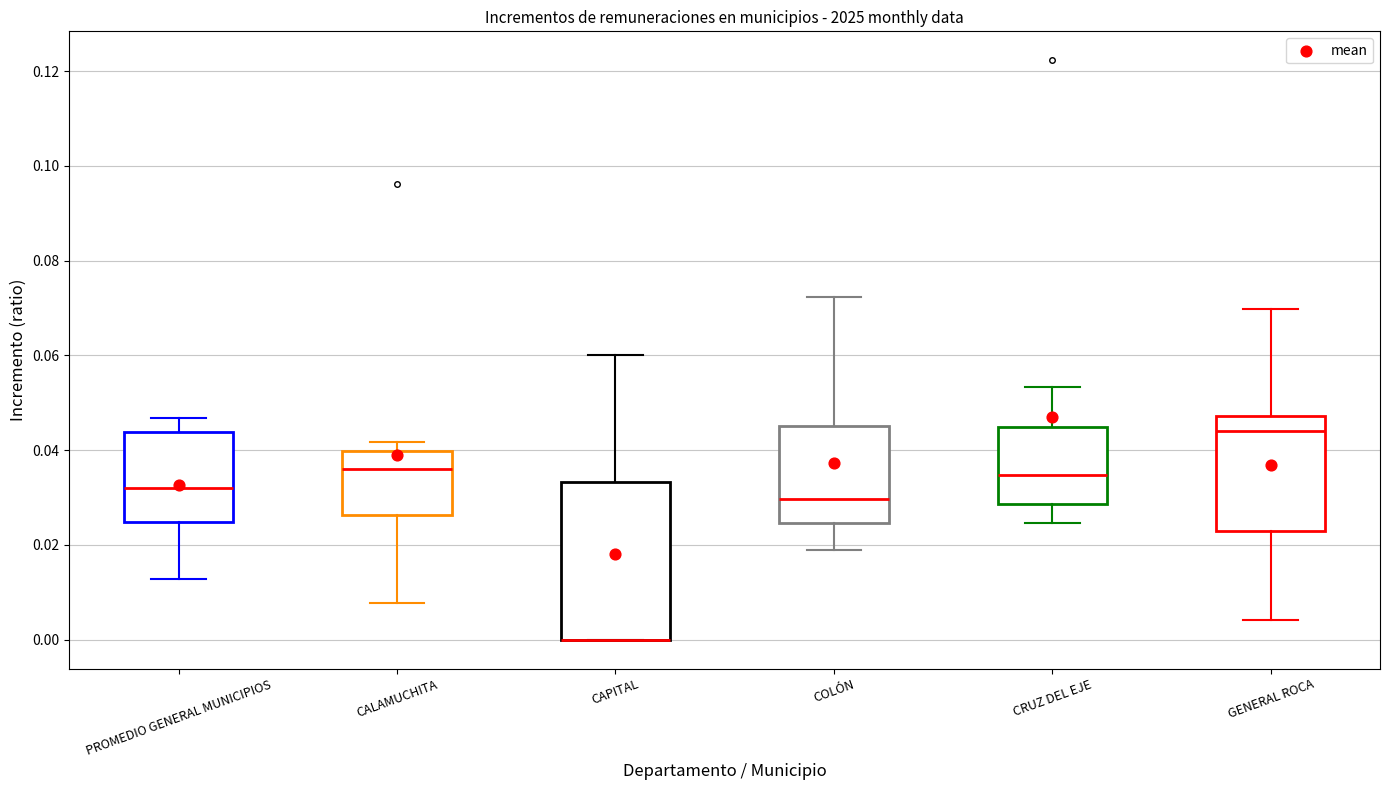

Reading left to right, transcribe this box plot: for each box, give where its median line is, the range the box spans, and where its two whiskers end, as read against the y-axis. The values are not printed on the chart, so give them approximately, as read against the axis.

PROMEDIO GENERAL MUNICIPIOS: median 0.032, box 0.024 to 0.044, whiskers 0.012 to 0.046
CALAMUCHITA: median 0.036, box 0.026 to 0.040, whiskers 0.008 to 0.042
CAPITAL: median 0.000 (drawn on the box's lower edge), box 0.000 to 0.034, whiskers 0.000 to 0.060
COLÓN: median 0.030, box 0.024 to 0.046, whiskers 0.018 to 0.072
CRUZ DEL EJE: median 0.034, box 0.028 to 0.044, whiskers 0.024 to 0.054
GENERAL ROCA: median 0.044, box 0.022 to 0.048, whiskers 0.004 to 0.070